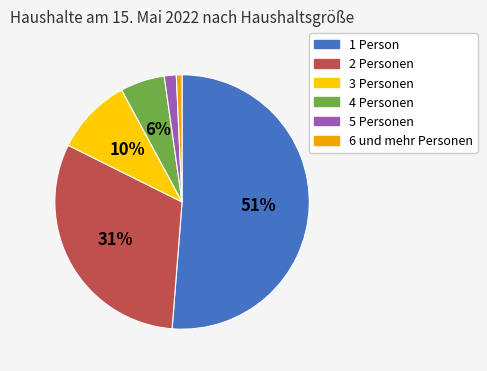

Which slice is the largest?

1 Person